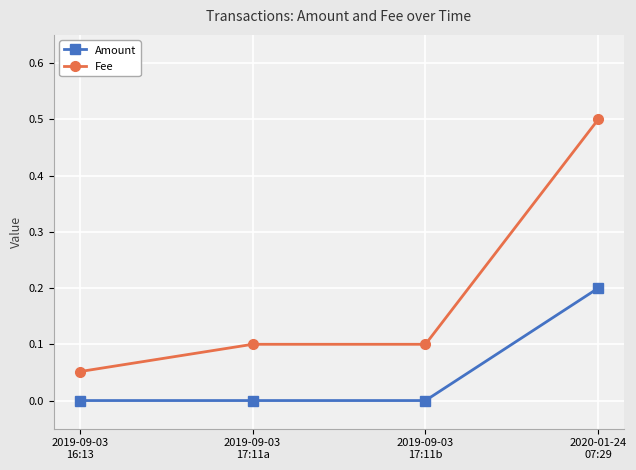

Which series has the largest range (max minus min)?

Fee